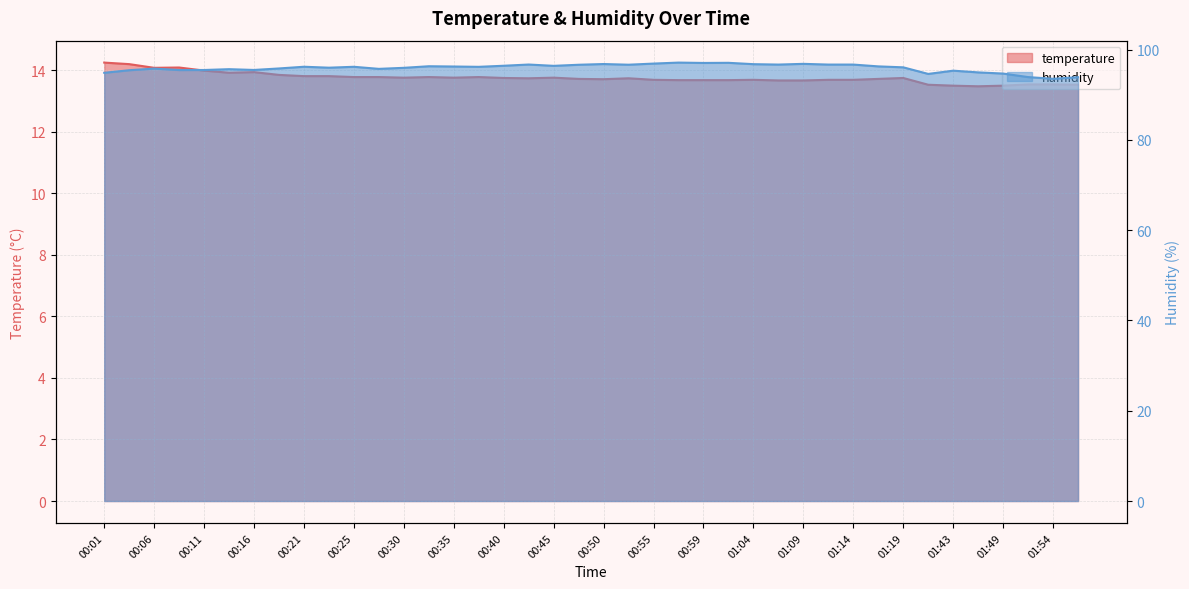

Rank the series at 01:04 from highest to lowest value.

humidity, temperature